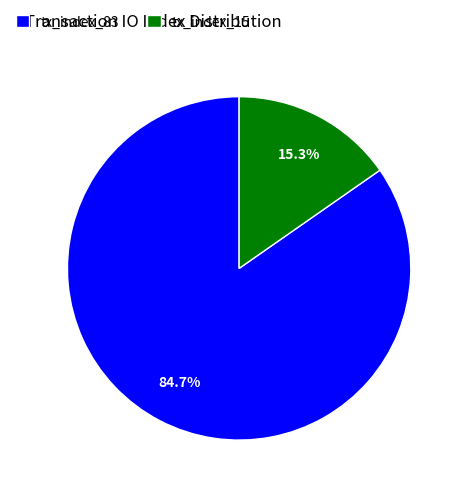

How many slices are in this pie chart?

2